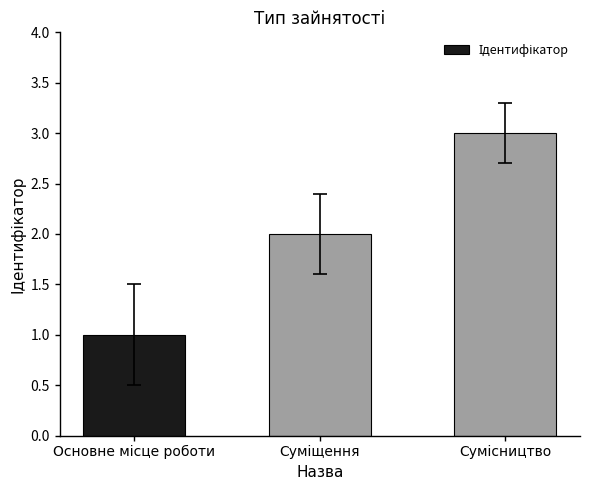

How many bars are there in total?

3